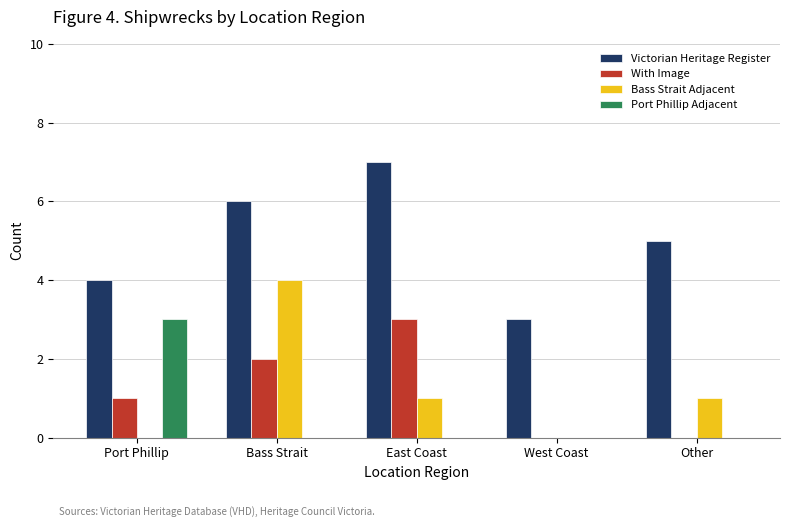

Which category has the highest value across all series?

East Coast